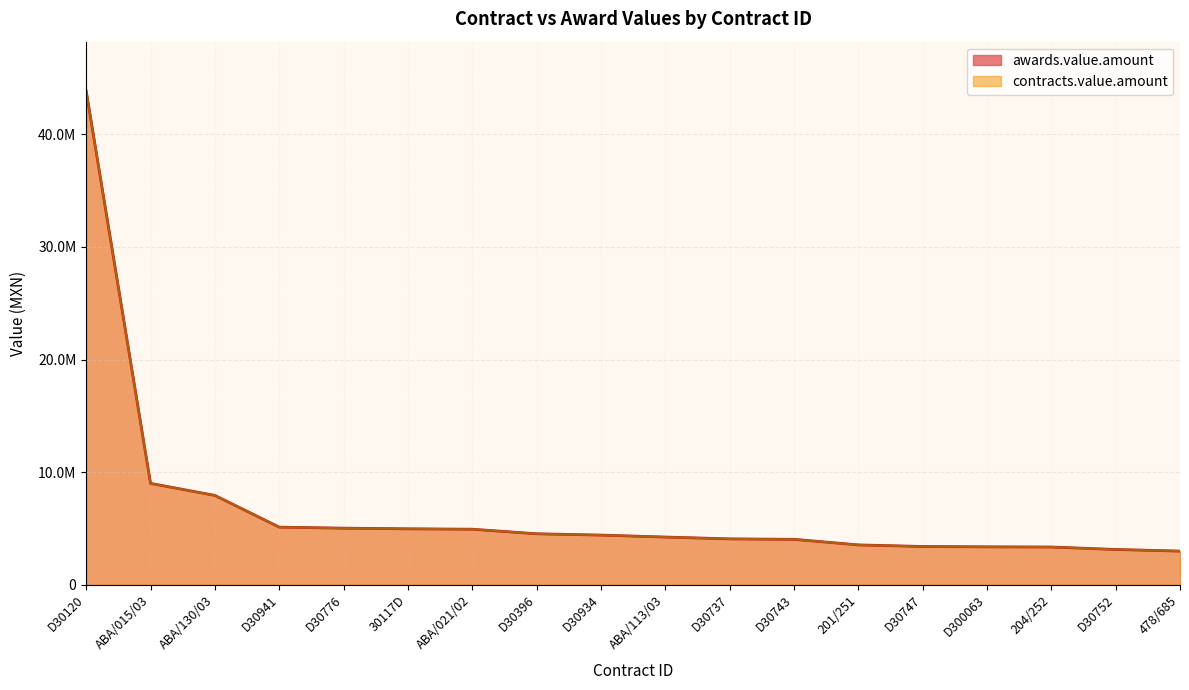

At which label does awards.value.amount reach its minimum?

478/685